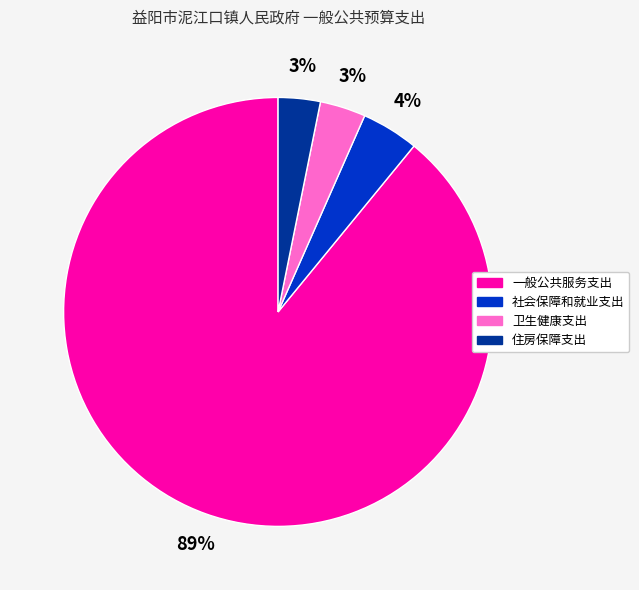

What percentage is the 社会保障和就业支出 slice, to the nearest percent?

4%